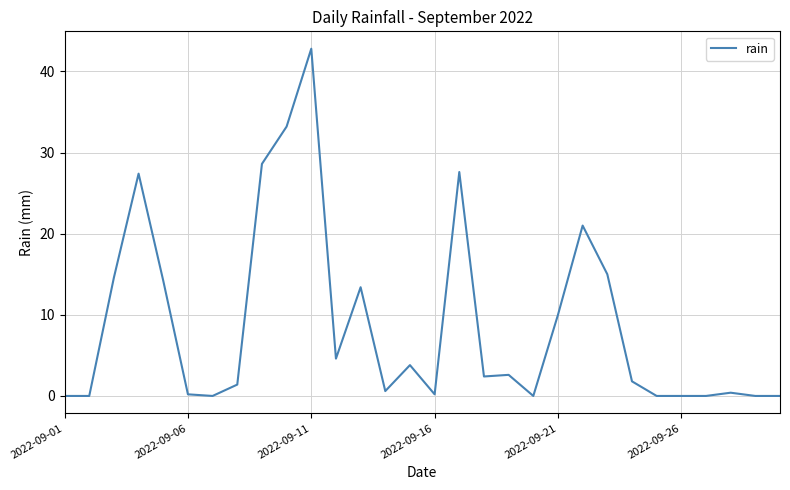

What is the greatest value displayed?

42.8